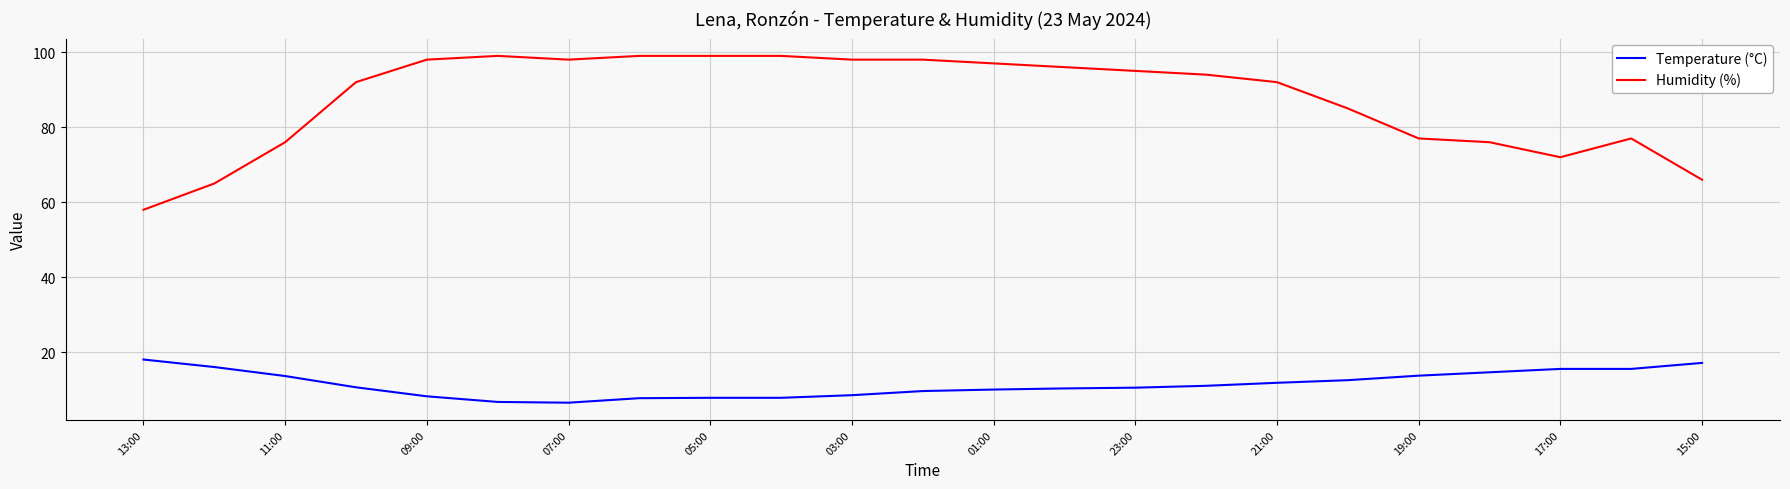

How many lines are shown in the chart?

2